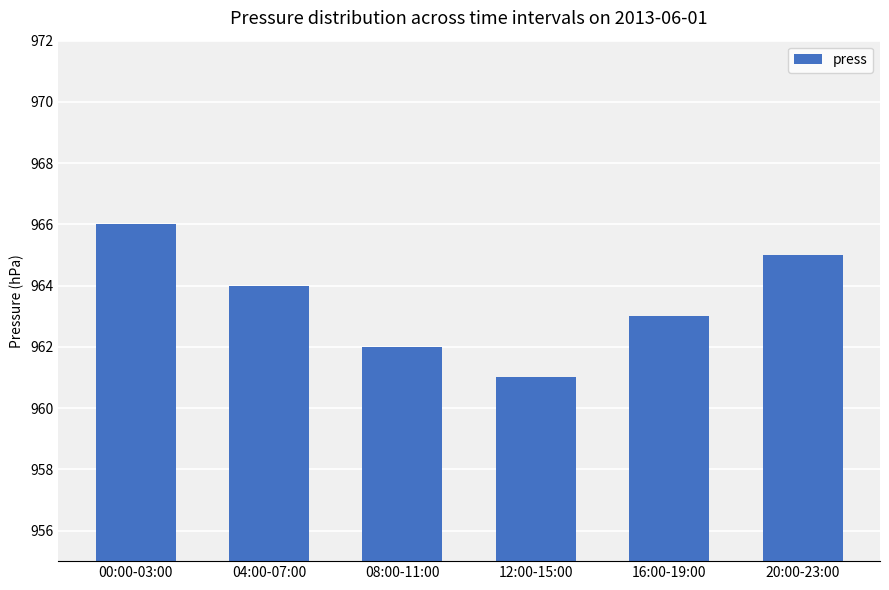

Which category has the highest value across all series?

00:00-03:00